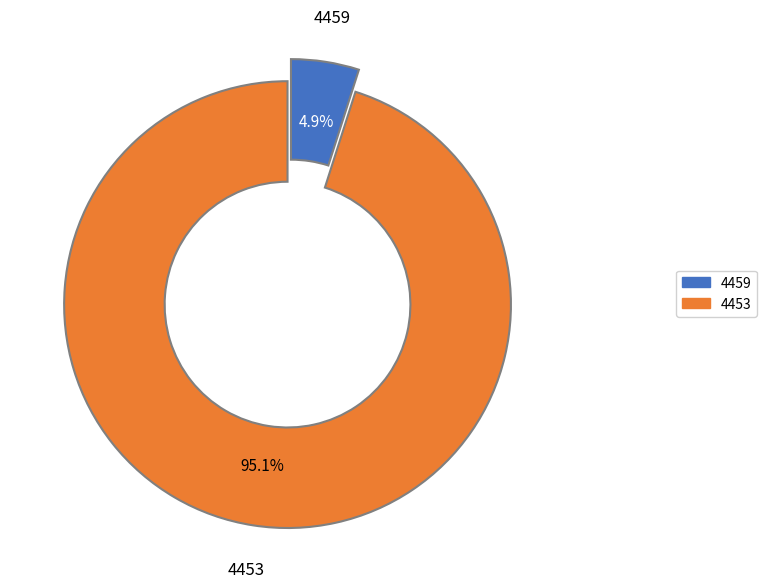

To the nearest percent, what is the difference between the largest and smallest slice percentages?

90%